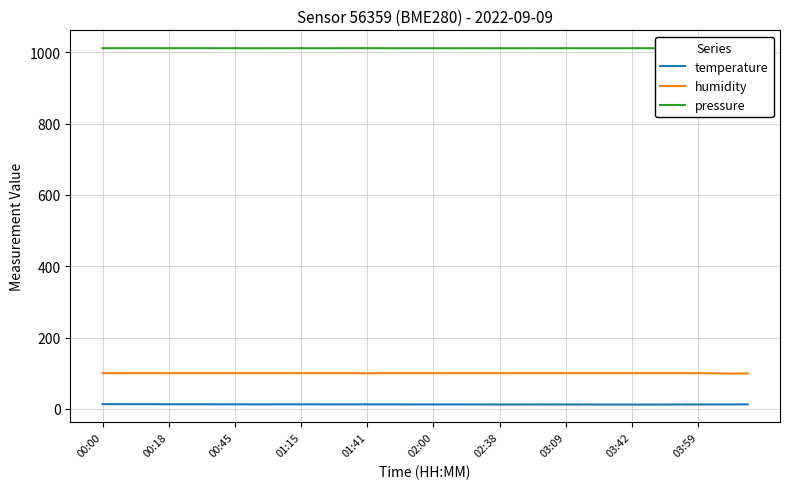

How many values in the temperature series are below 12?

2